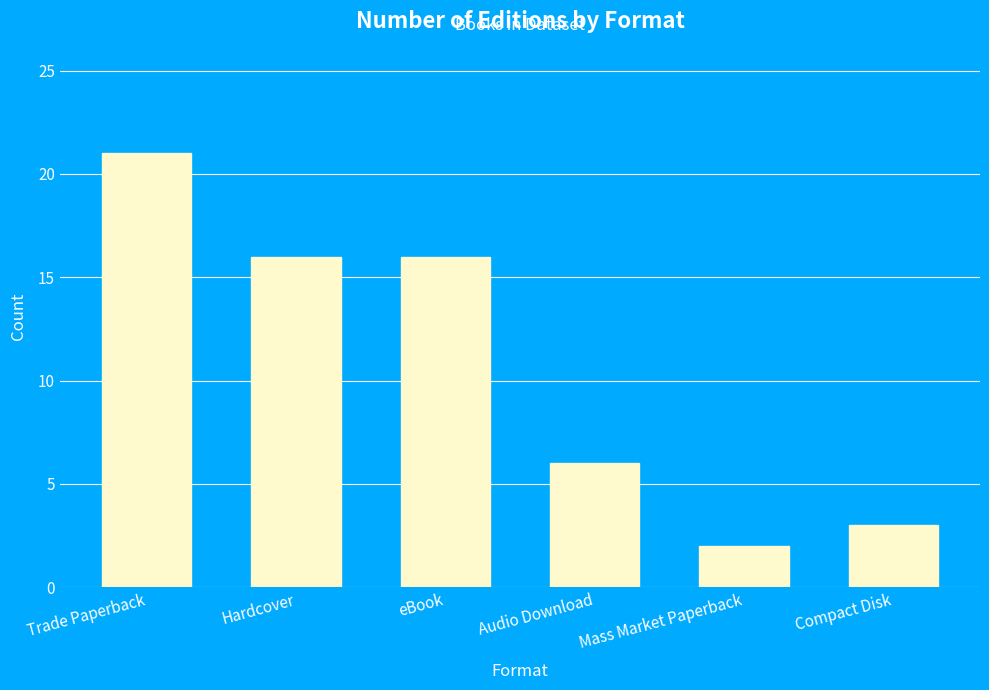

Approximately how many times larger is the value at Compact Disk compared to Trade Paperback?

0.1